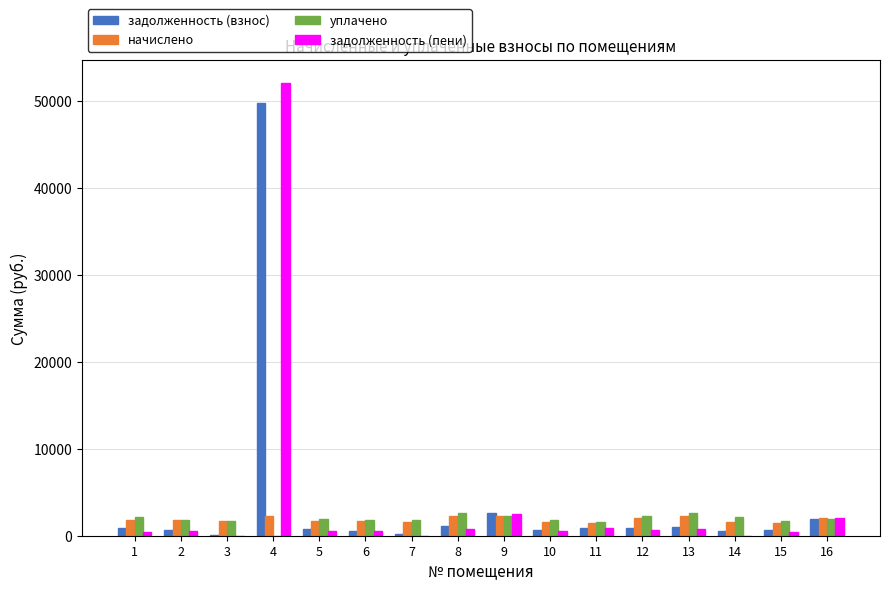

What is the average value of the начислено series?

1847.7